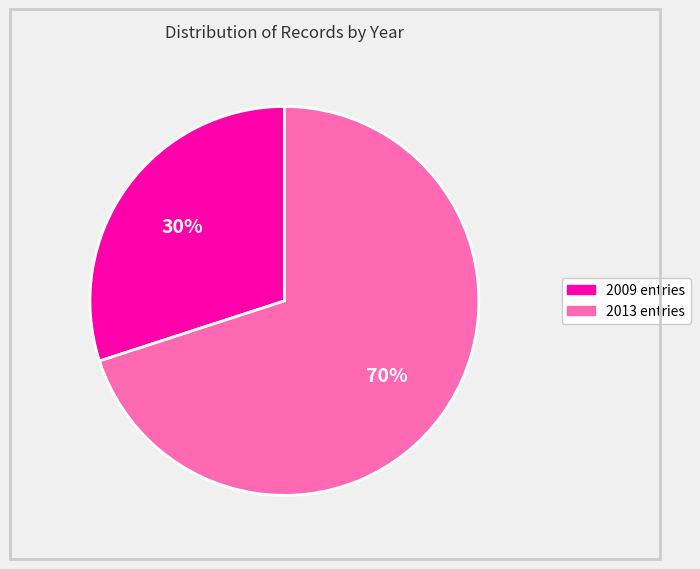

To the nearest percent, what portion does 2013 entries represent?

70%